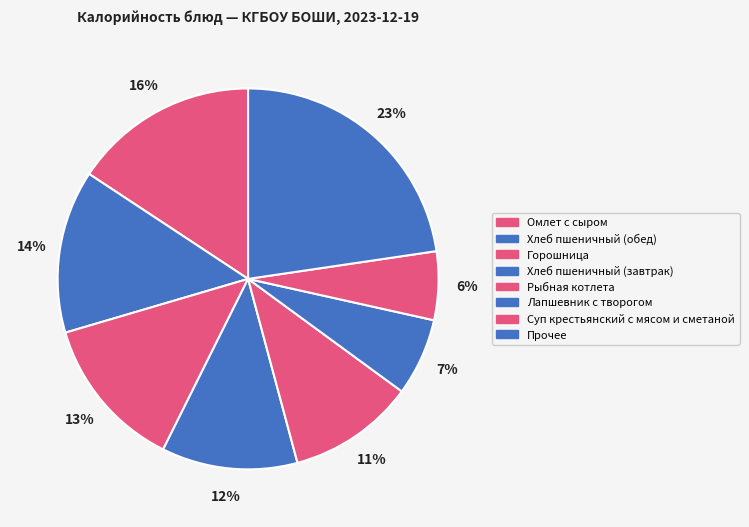

Is it true that Хлеб пшеничный (завтрак) is 4% of the pie?

False